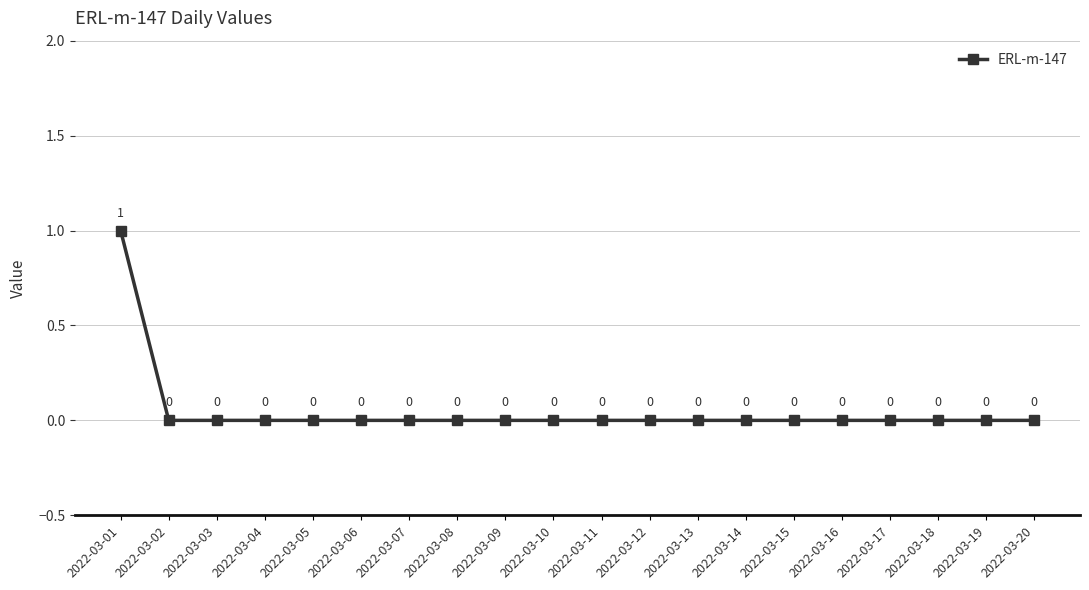

Which label corresponds to the largest value in the chart?

2022-03-01